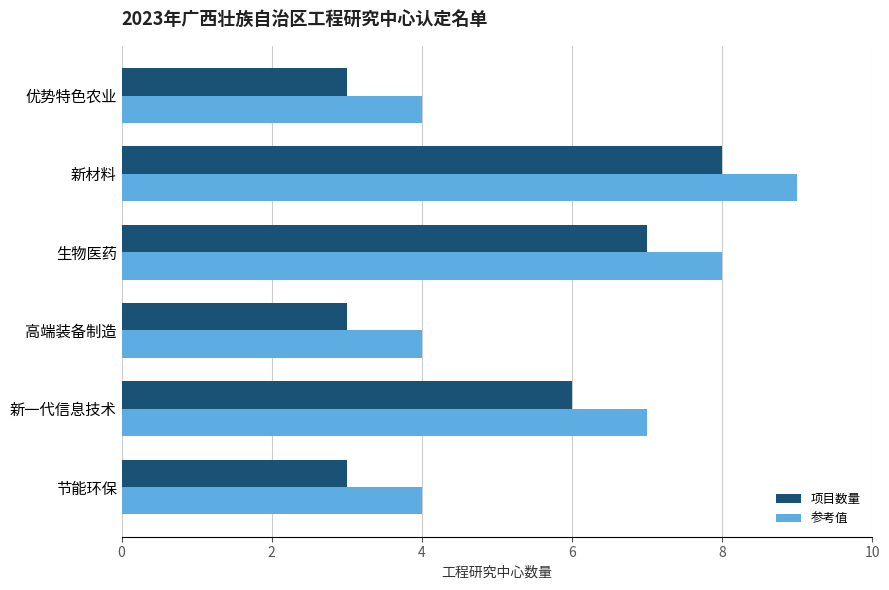

Does the chart contain stacked bars?

No